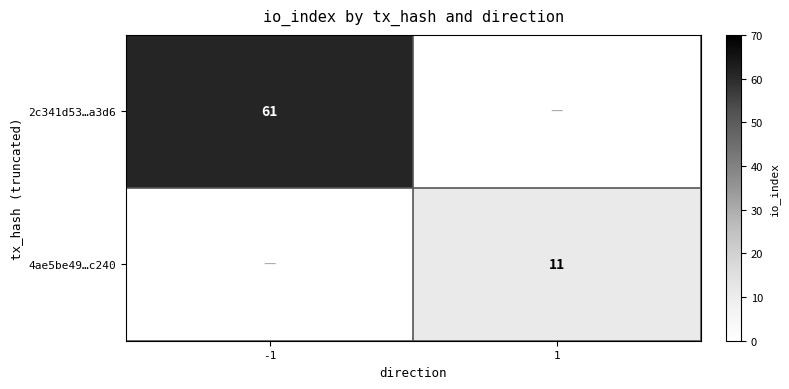

The value of 4ae5be49…c240 at 1 is 6.9. True or false?

False